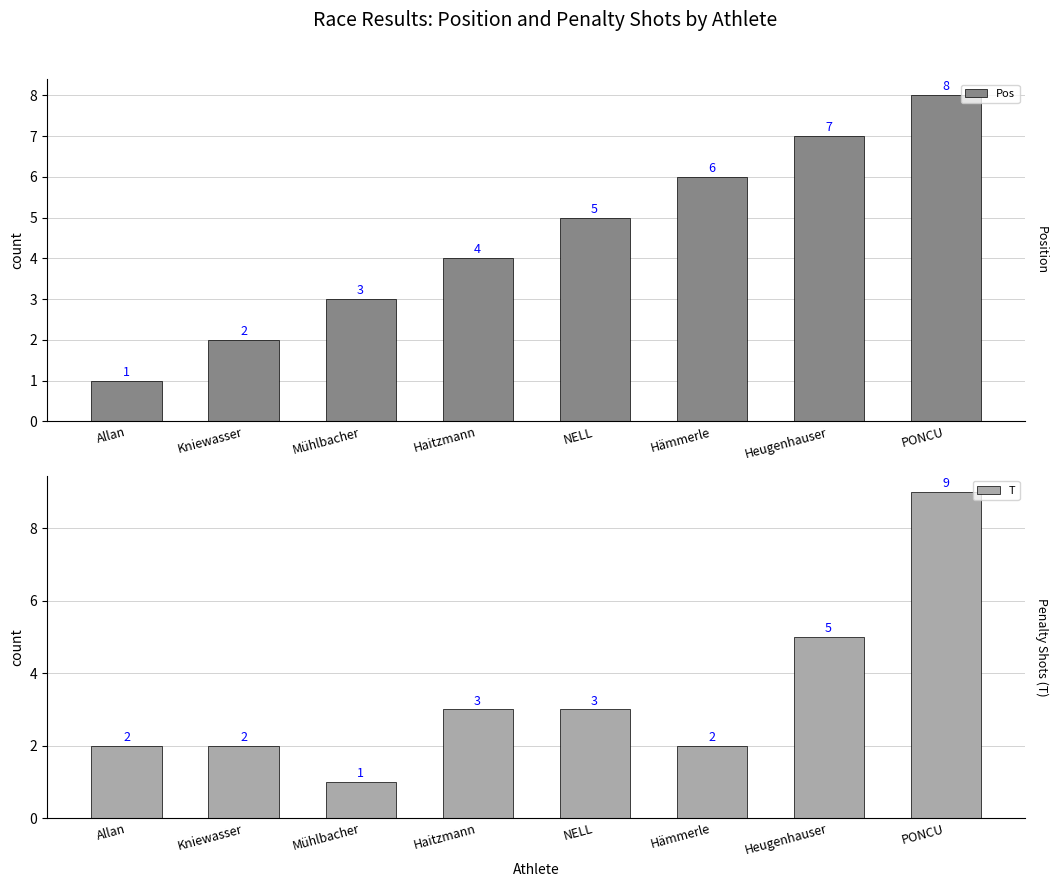

What is the highest value of the Pos series?

8